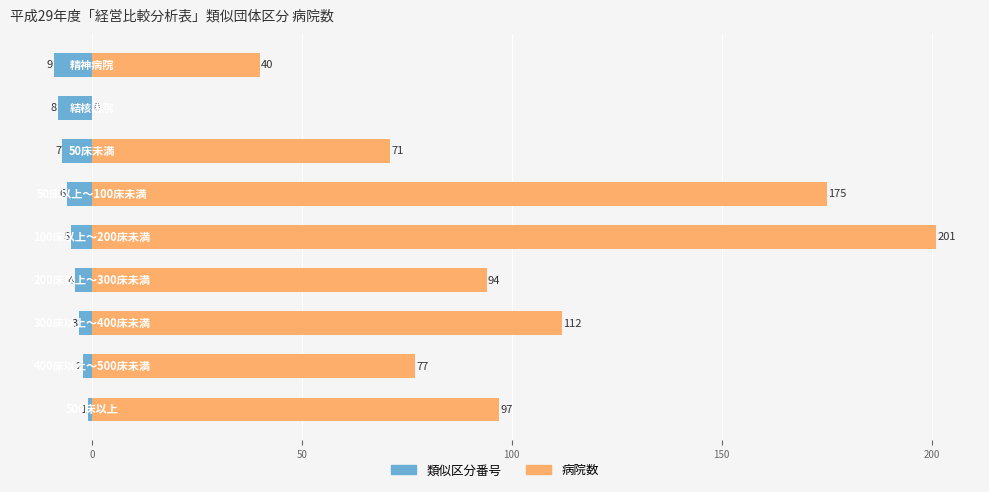

Which series has the widest spread of values?

病院数